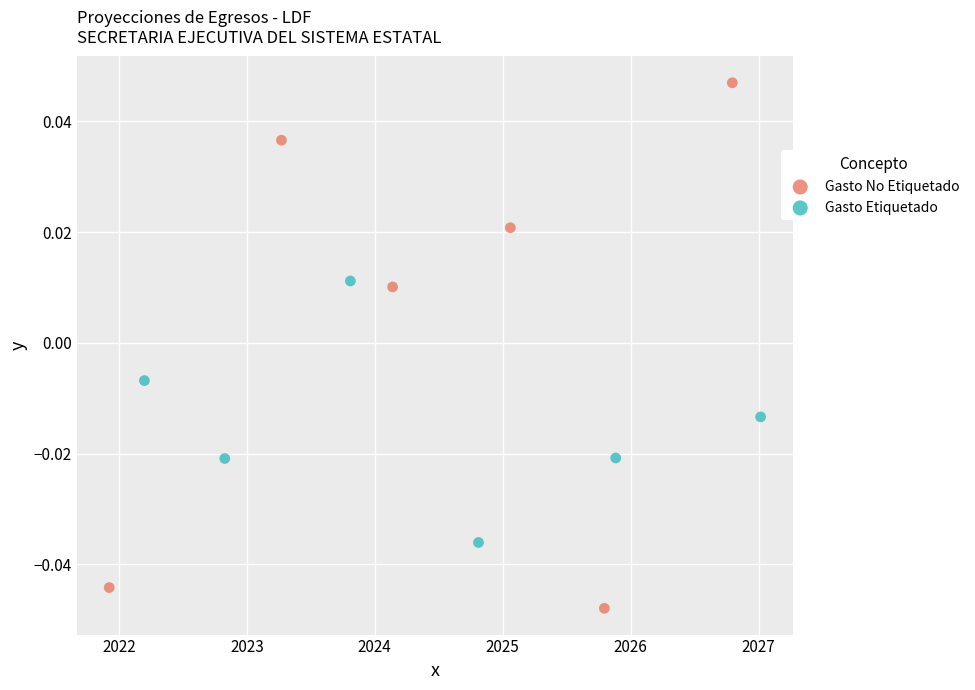

Which series has the largest Y range (max minus min)?

Gasto No Etiquetado